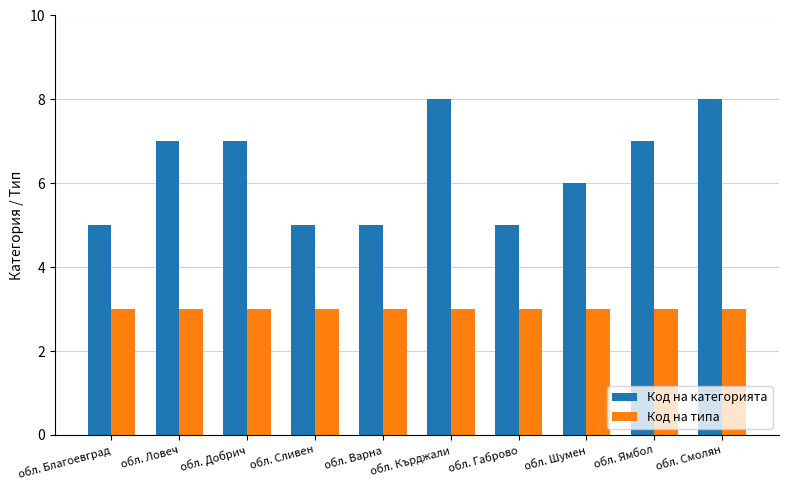

What is the lowest value of the Код на категорията series?

5